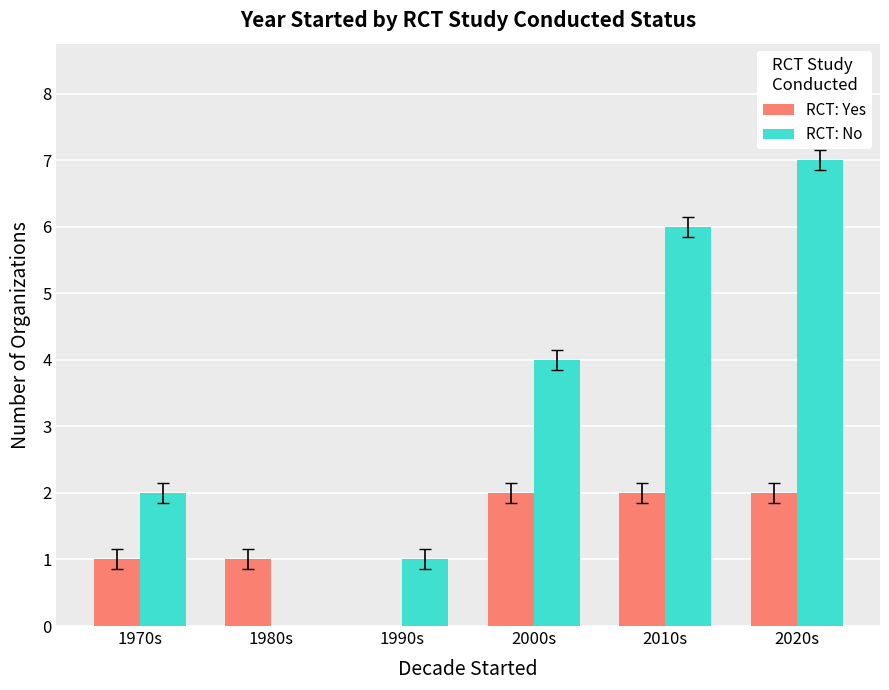

Between 2000s and 2010s, which series saw the biggest shift?

RCT: No